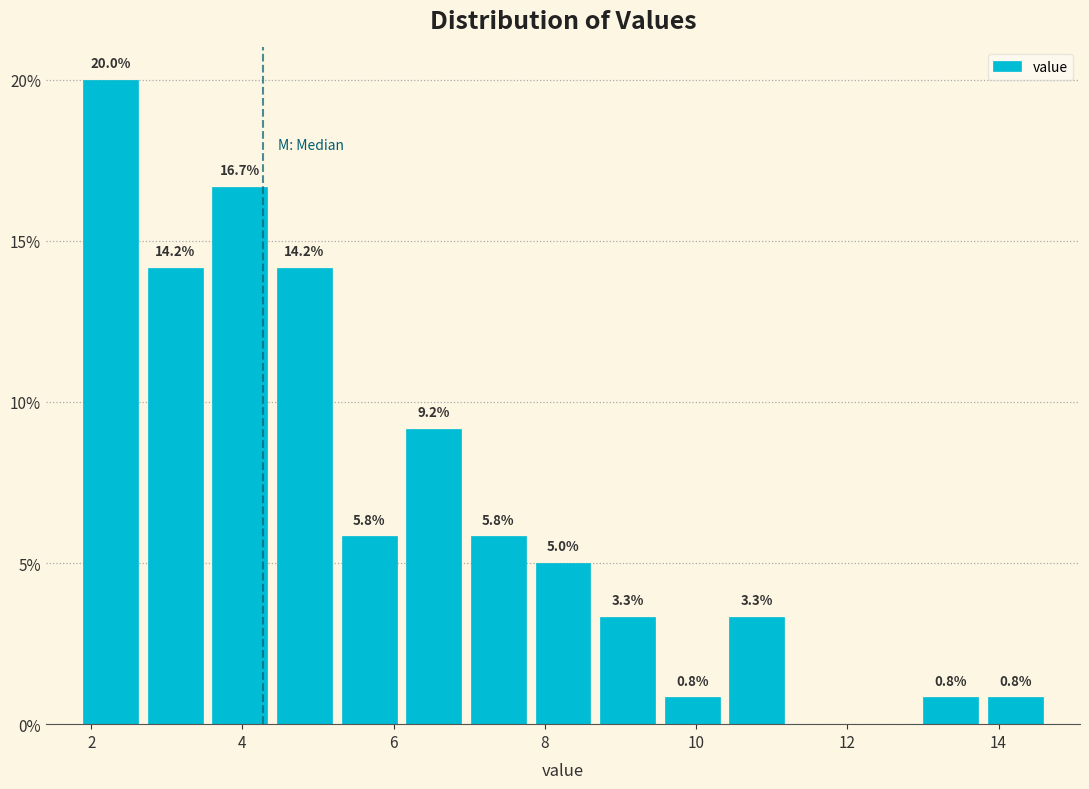

Which range on the x-axis has the tallest bar?

1.8 to 2.6